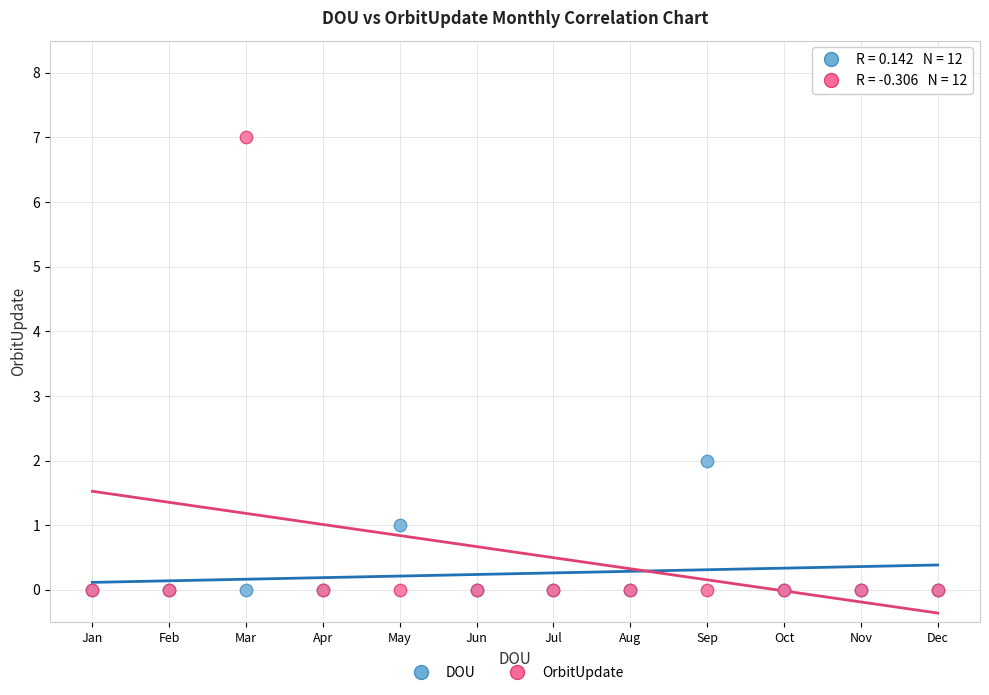

What are all the series names shown in the legend?

DOU, OrbitUpdate